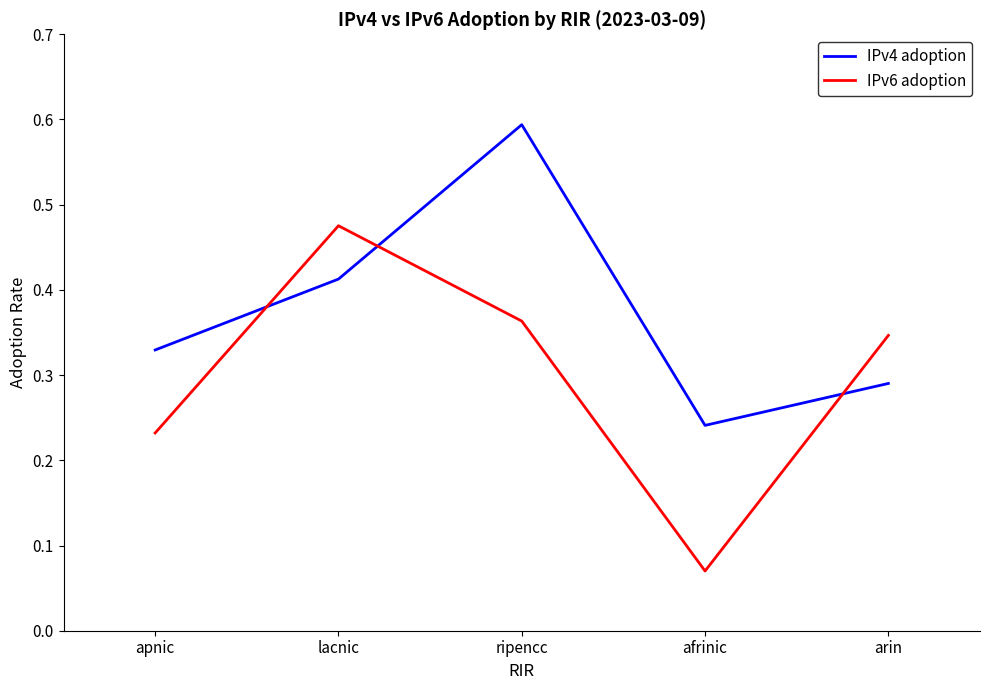

The IPv4 adoption series shows 0.1 at arin. True or false?

False